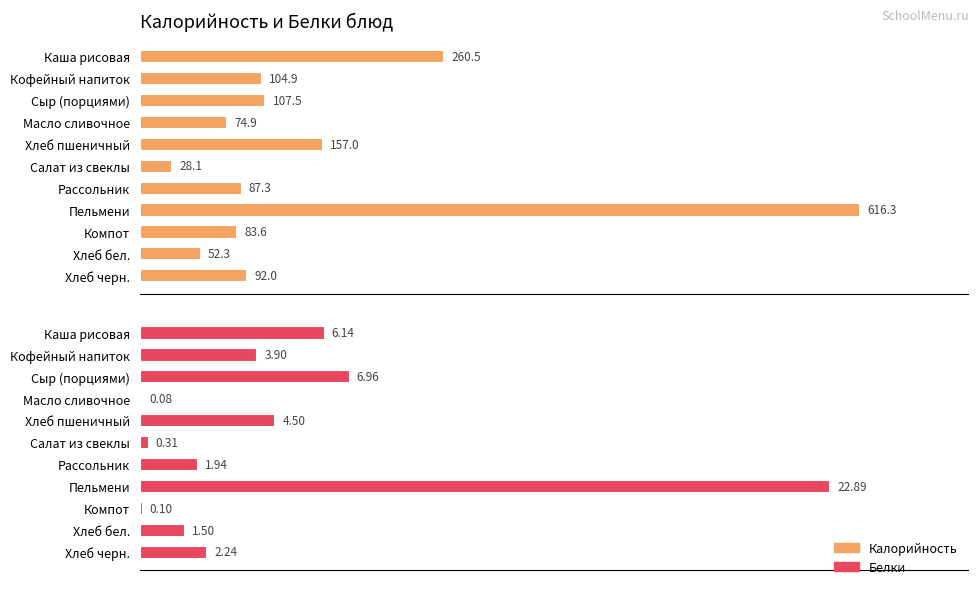

Rank the series by their maximum value, from lowest to highest.

Белки, Калорийность